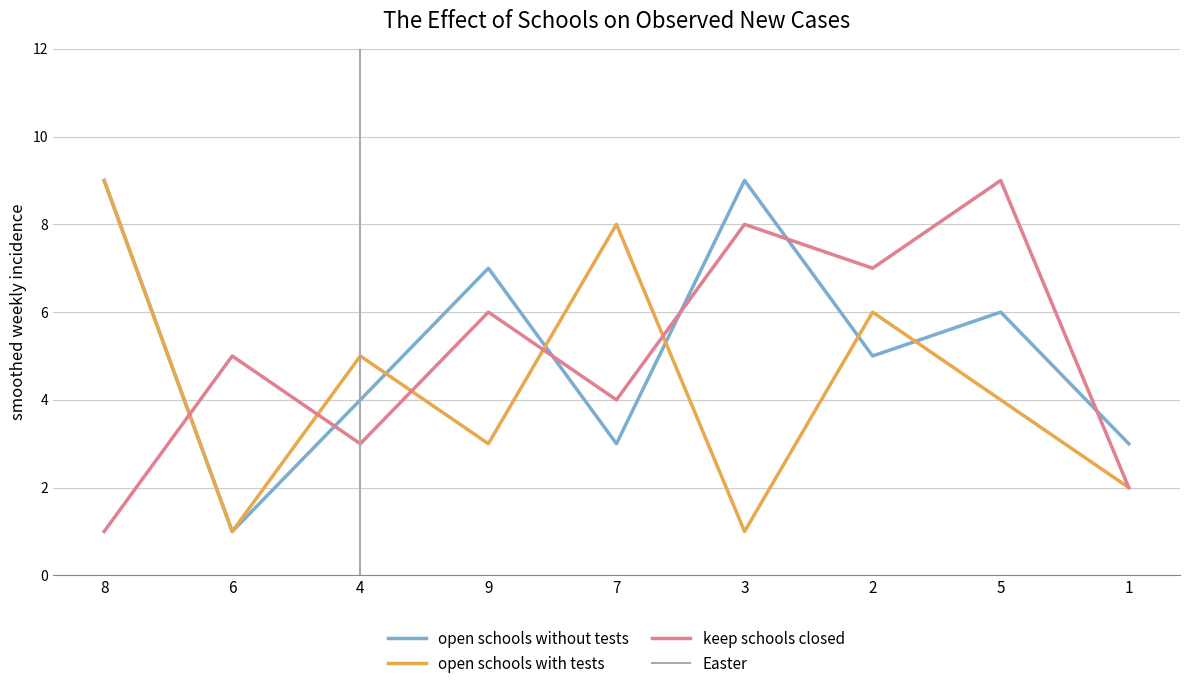

Which series ends up on top after the final intersection of col_9 and col_5?

col_5